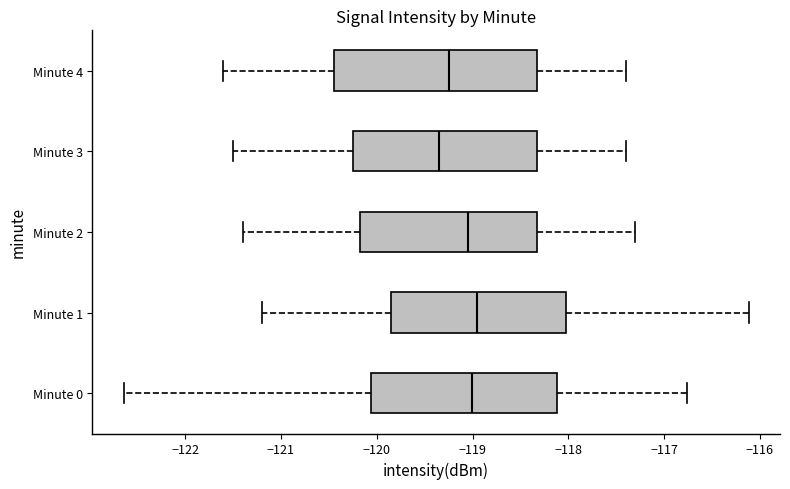

Reading bottom to top, transcribe this box plot: for each box, give where its median line is, the range the box spans, and where its two whiskers end, as read against the x-axis. The values are not printed on the chart, so give them approximately, as read against the axis.

Minute 0: median -119.0, box -120.1 to -118.1, whiskers -122.6 to -116.8
Minute 1: median -118.9, box -119.8 to -118.0, whiskers -121.2 to -116.1
Minute 2: median -119.0, box -120.2 to -118.3, whiskers -121.4 to -117.3
Minute 3: median -119.3, box -120.2 to -118.3, whiskers -121.5 to -117.4
Minute 4: median -119.2, box -120.4 to -118.3, whiskers -121.6 to -117.4